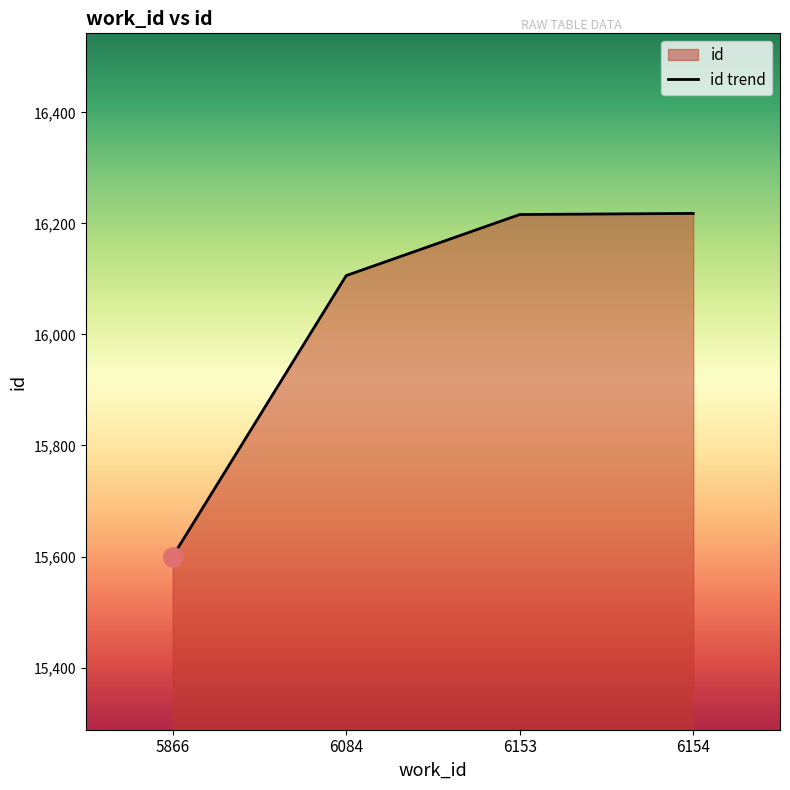

Rank the categories by value from highest to lowest.

6154, 6153, 6084, 5866